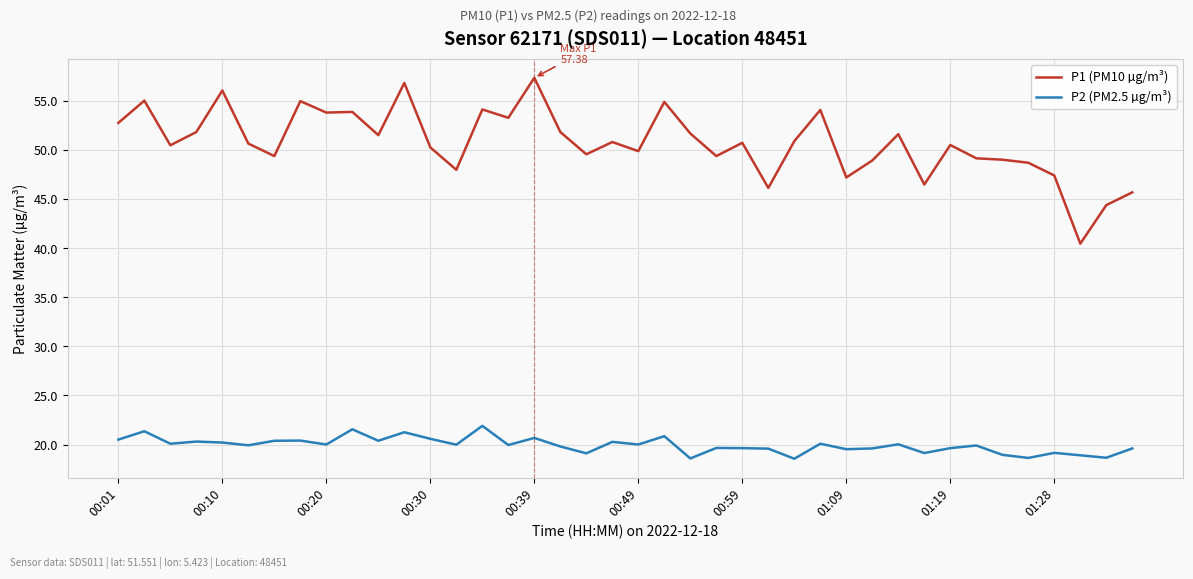

Rank the series by their average value, from lowest to highest.

P2 (PM2.5 µg/m³), P1 (PM10 µg/m³)